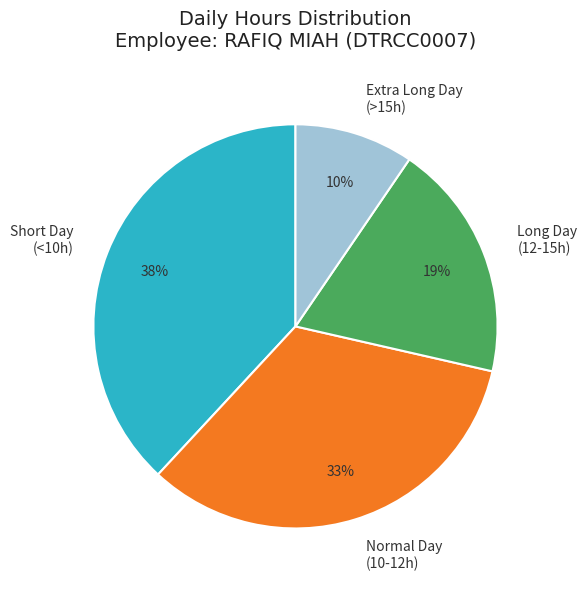

Is Long Day (12-15h) the majority of the pie?

No